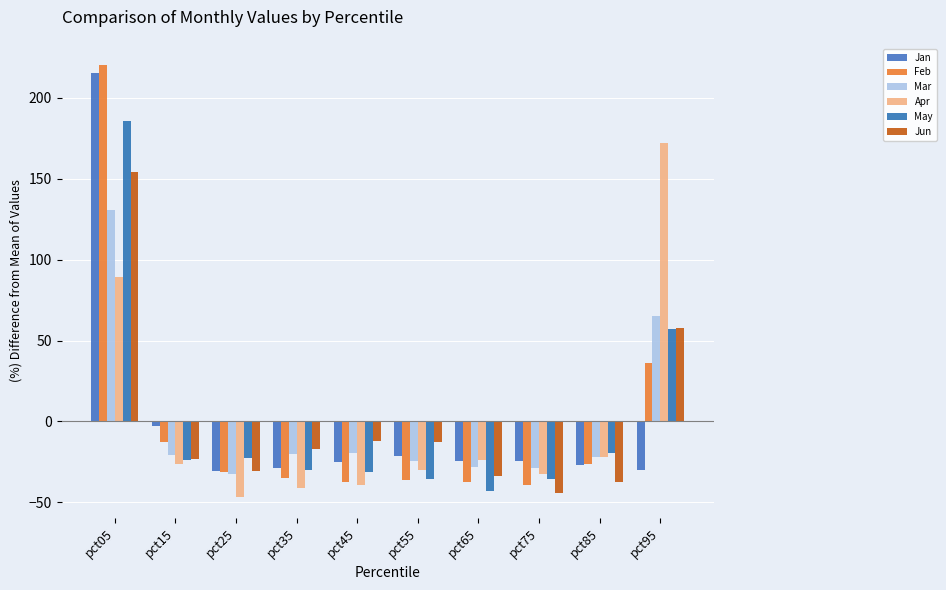

Which category has the highest value across all series?

pct05